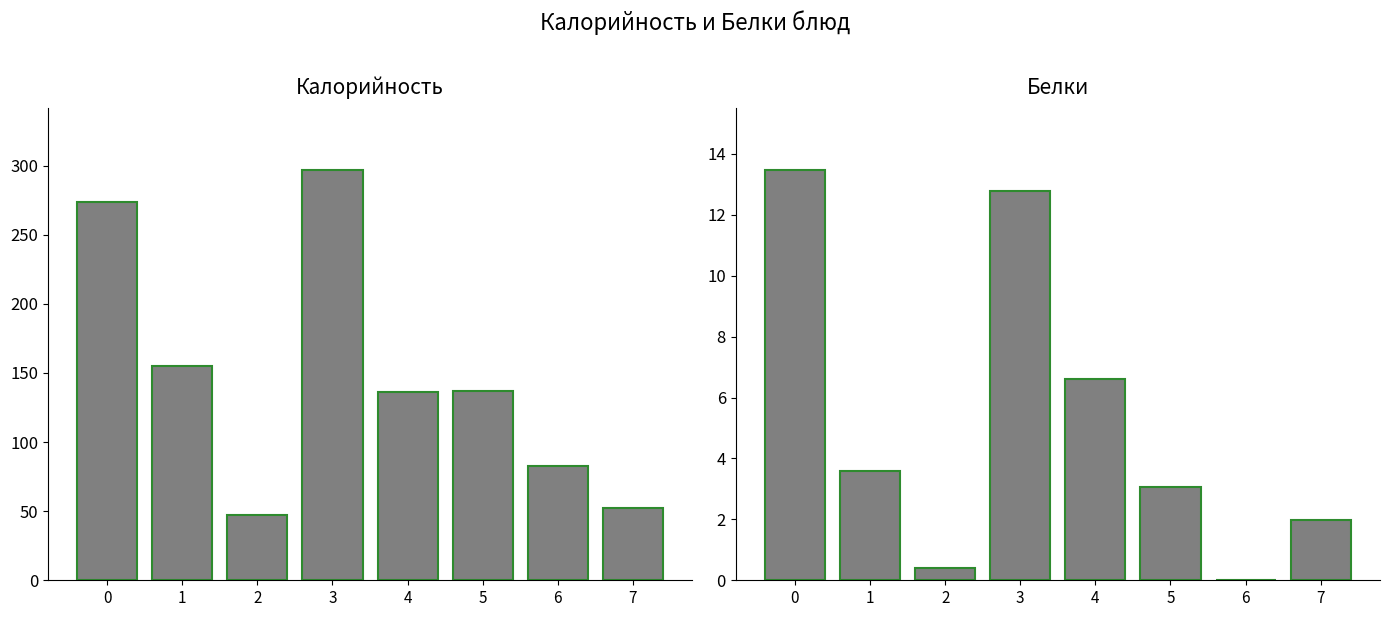

Are the bars horizontal?

No